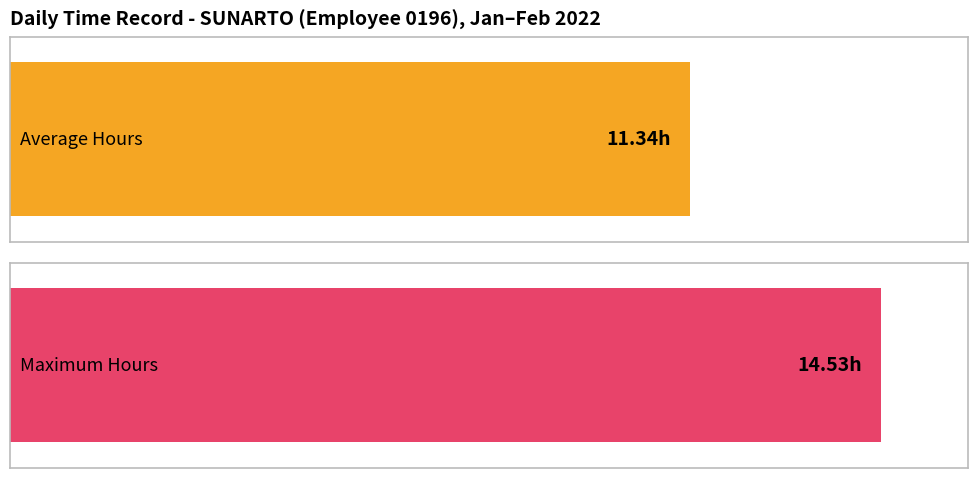

The value at 12-Sat is 6.8. True or false?

False